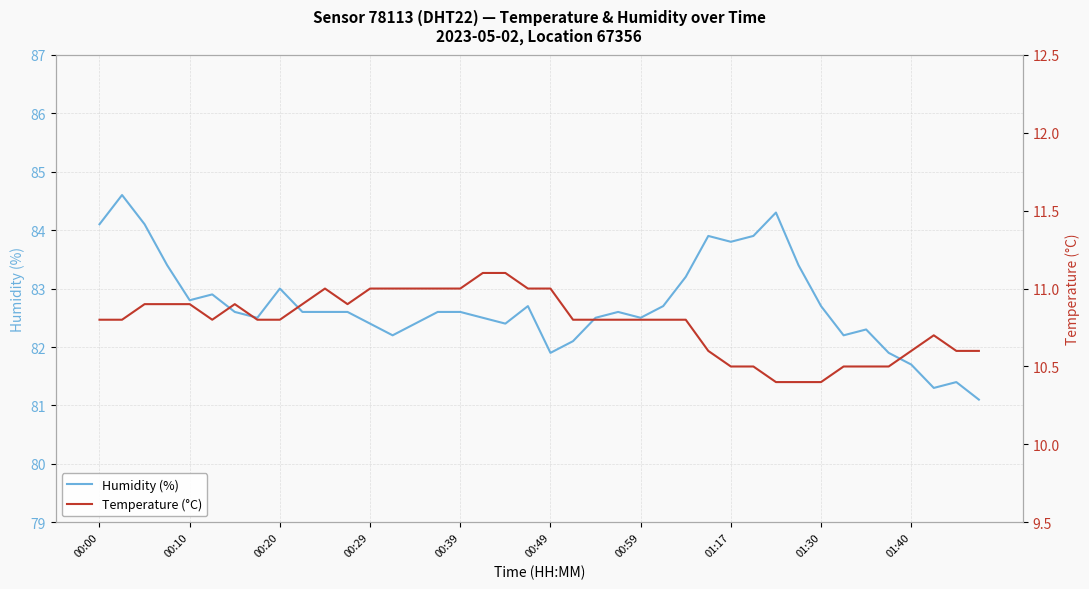

What is the minimum value for Humidity (%)?

81.1